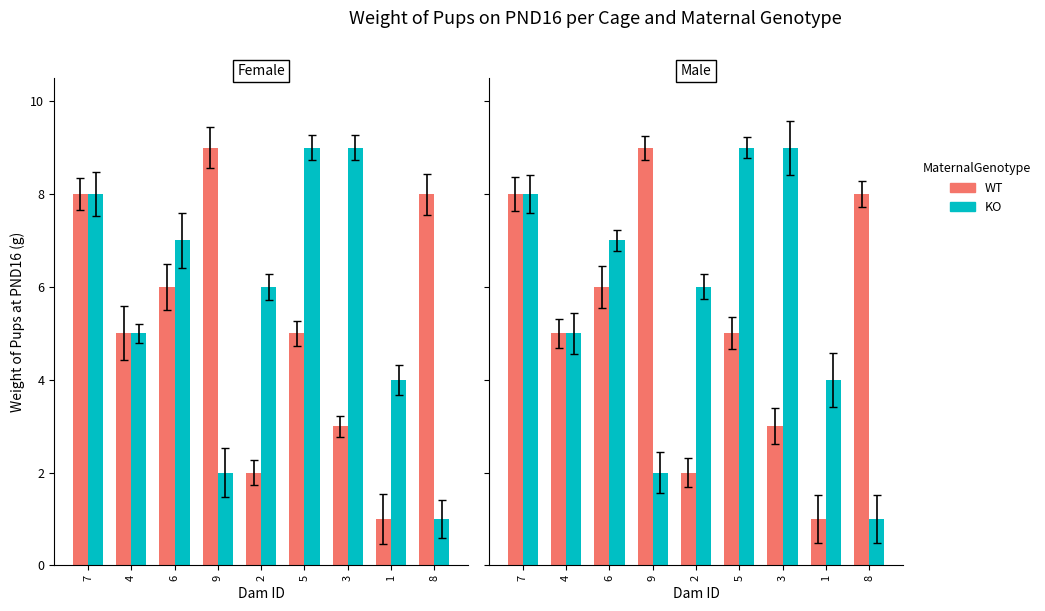

What is the value of the KO bar at the 2nd from the left?

5